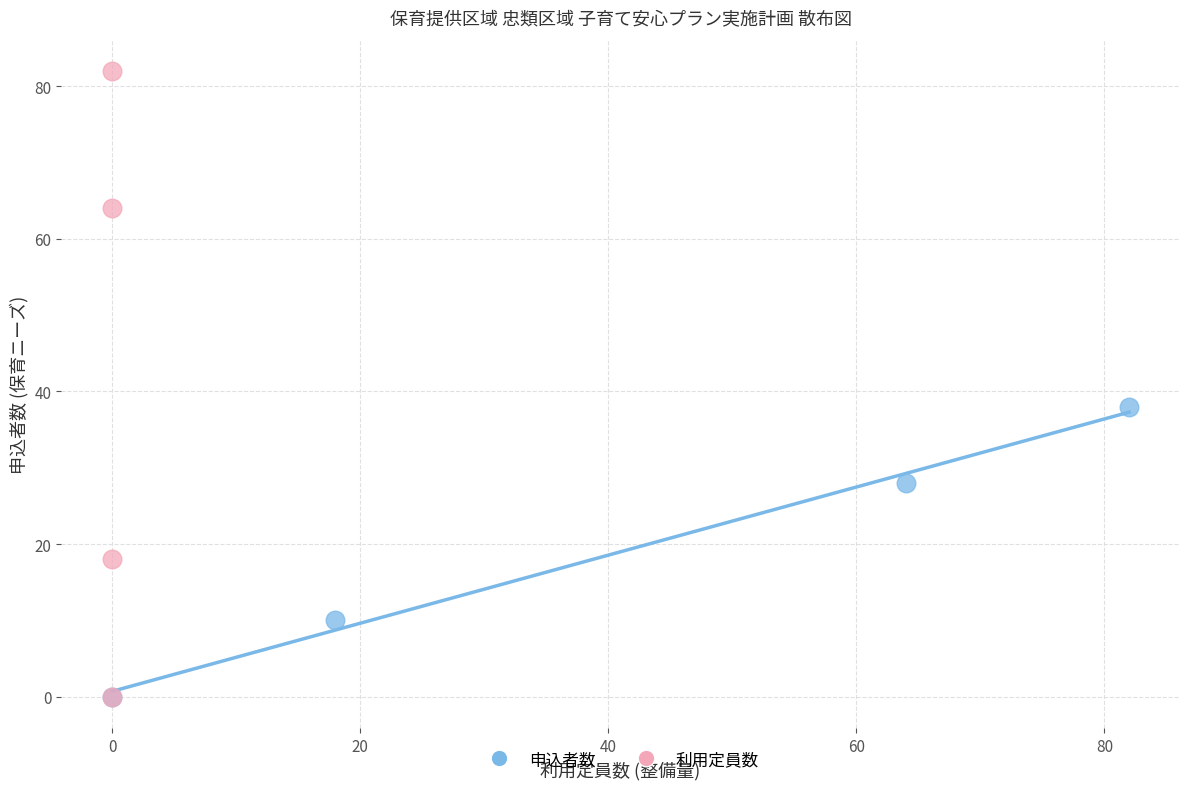

Which series has the widest spread of Y values?

利用定員数